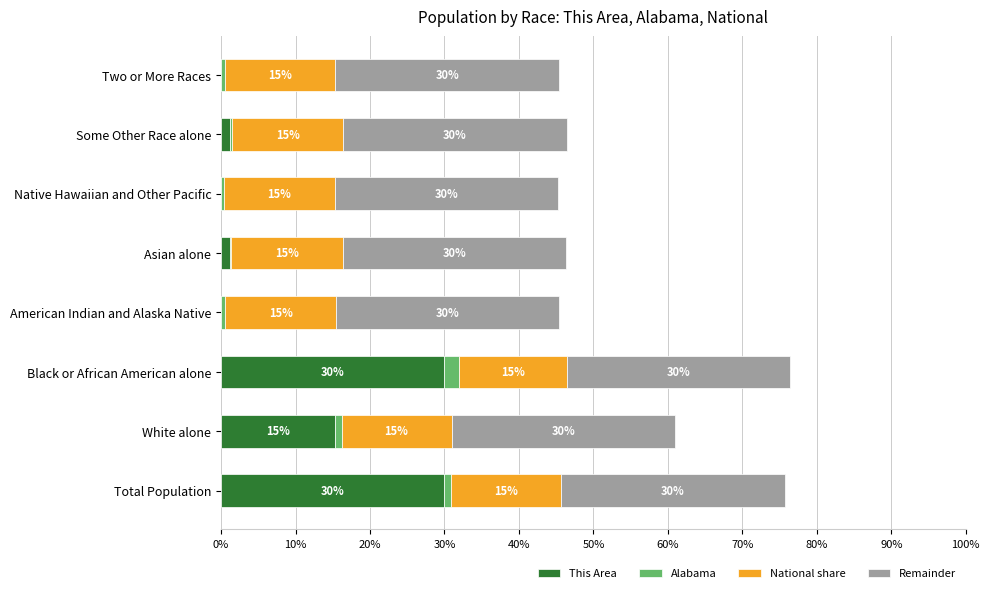

At which category is the sum across all series the highest?

Black or African American alone